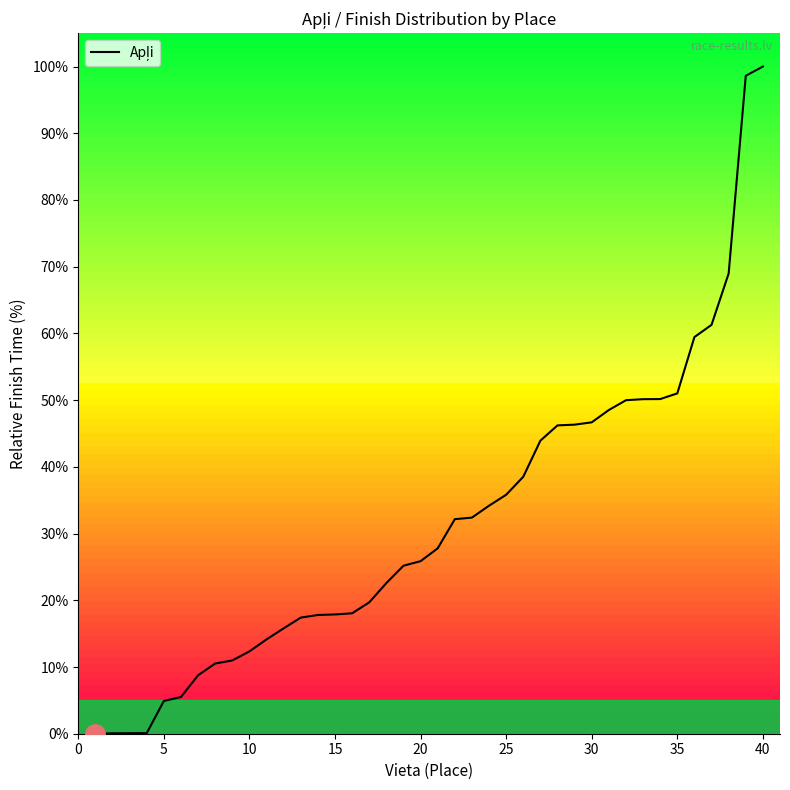

What is the difference between the maximum and minimum values?

100.0